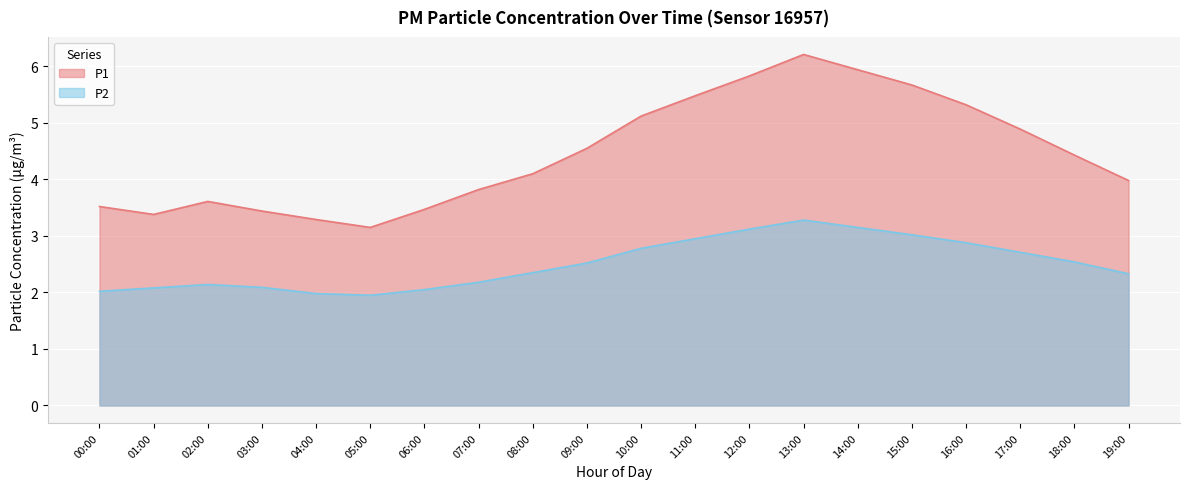

What is the spread (max minus min) of values at 19:00?

1.6